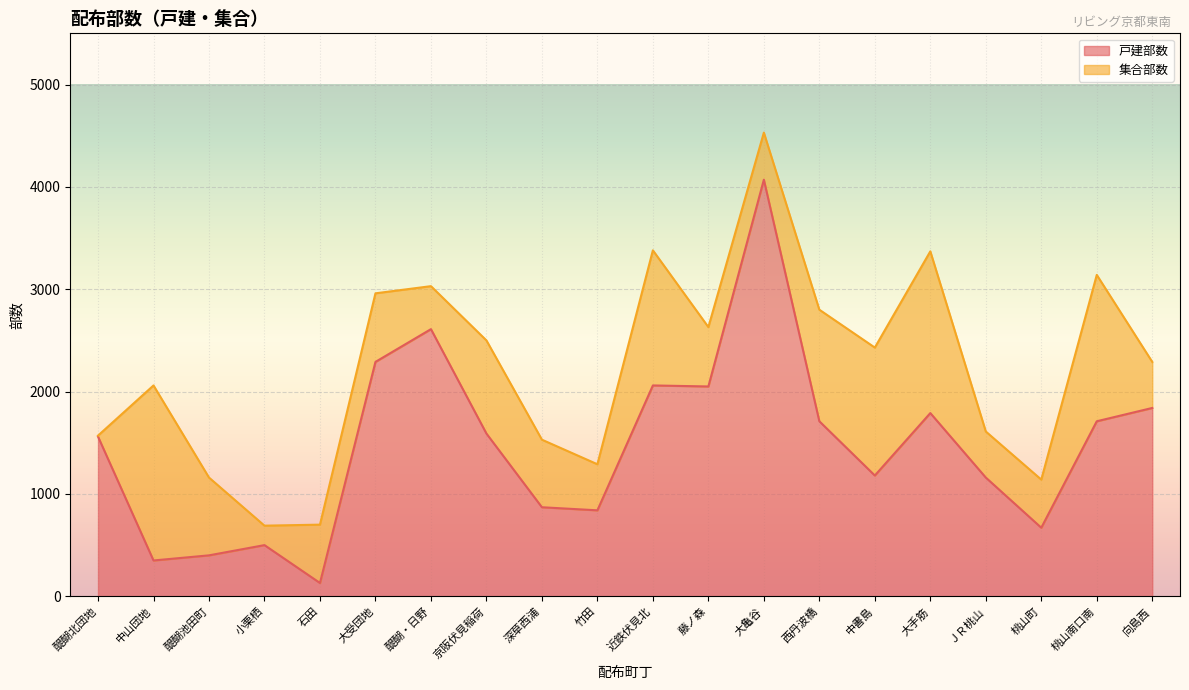

Rank the categories by value from lowest to highest.

石田, 中山団地, 醍醐池田町, 小栗栖, 桃山町, 竹田, 深草西浦, ＪＲ桃山, 中書島, 醍醐北団地, 京阪伏見稲荷, 西丹波橋, 桃山南口南, 大手筋, 向島西, 藤ノ森, 近鉄伏見北, 大受団地, 醍醐・日野, 大亀谷